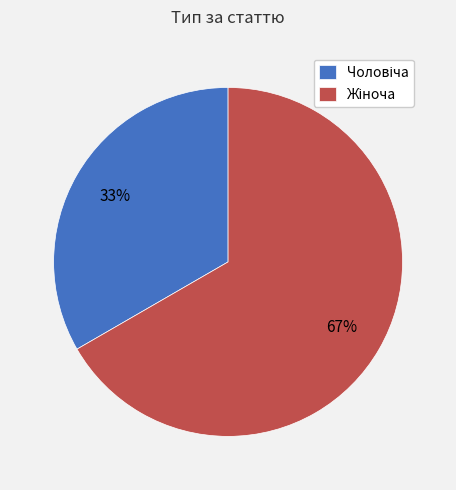

Count the number of slices in the pie.

2